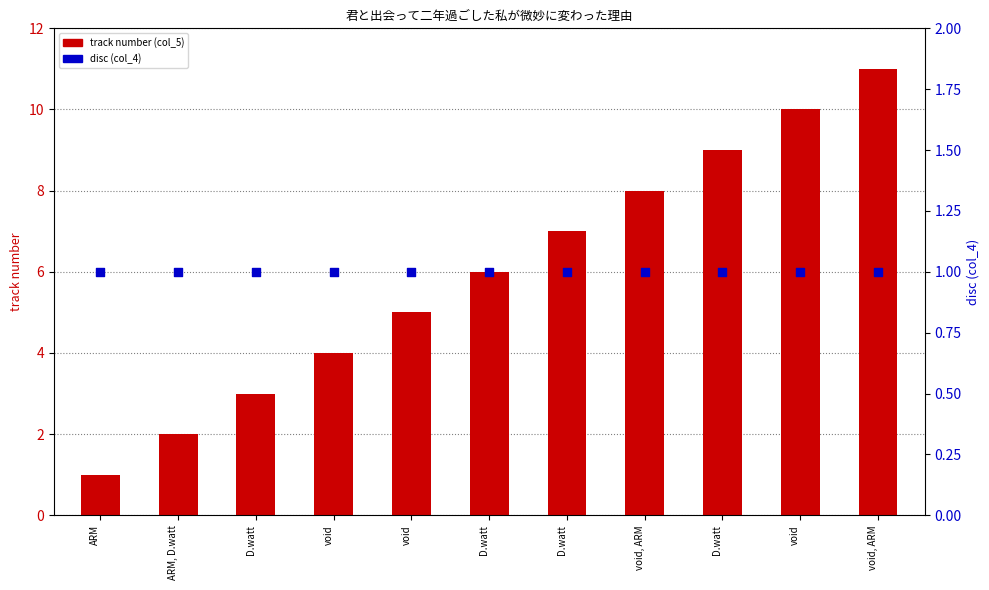

At which category is the sum across all series the highest?

void, ARM